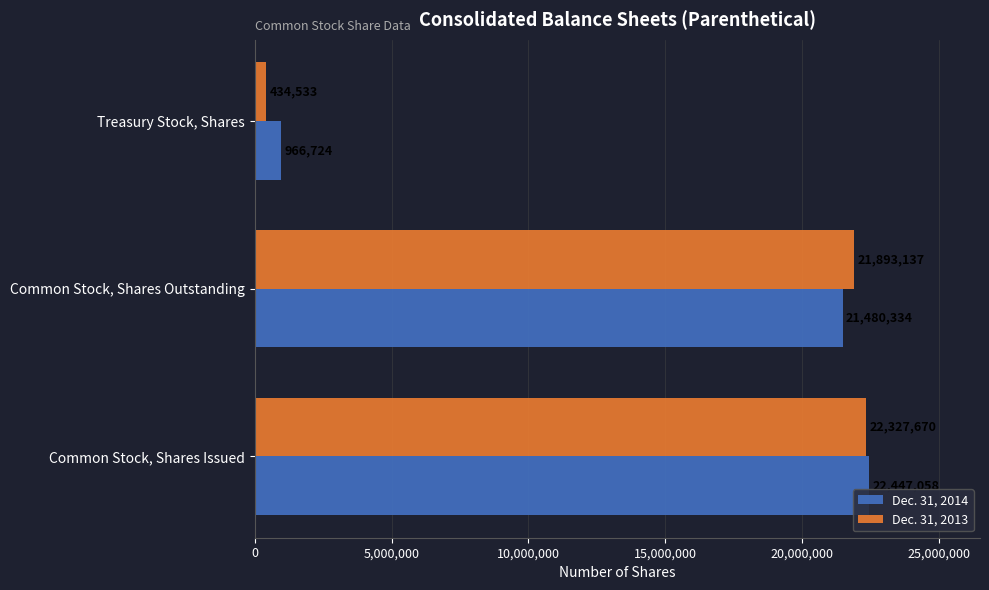

Rank the series at Treasury Stock, Shares from lowest to highest value.

Dec. 31, 2013, Dec. 31, 2014